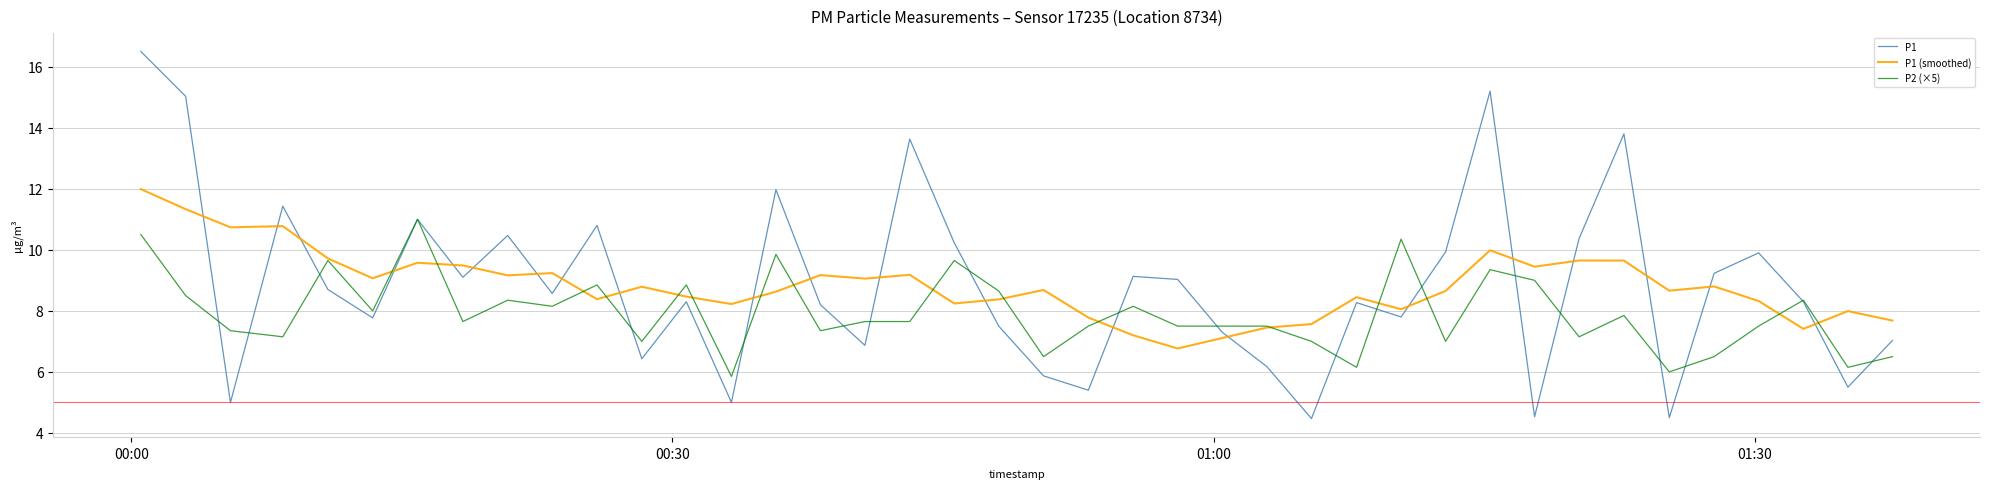

What is the minimum value for P1 (smoothed)?

6.8